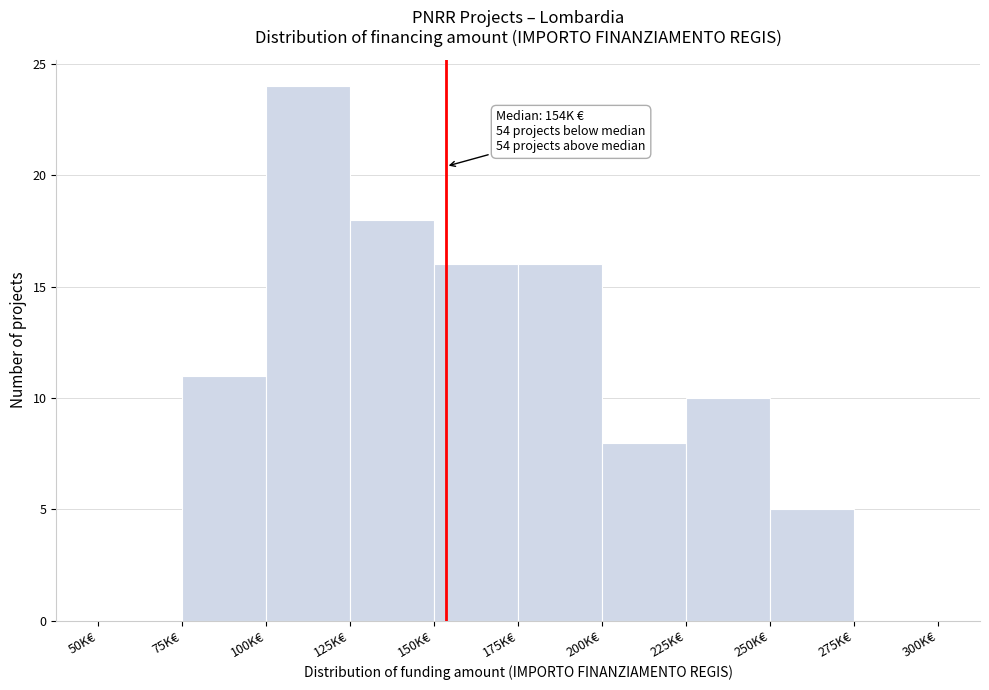

Reading right to left, what are all the values shown in this chart?

275K€=0	250K€=5	225K€=10	200K€=8	175K€=16	150K€=16	125K€=18	100K€=24	75K€=11	50K€=0